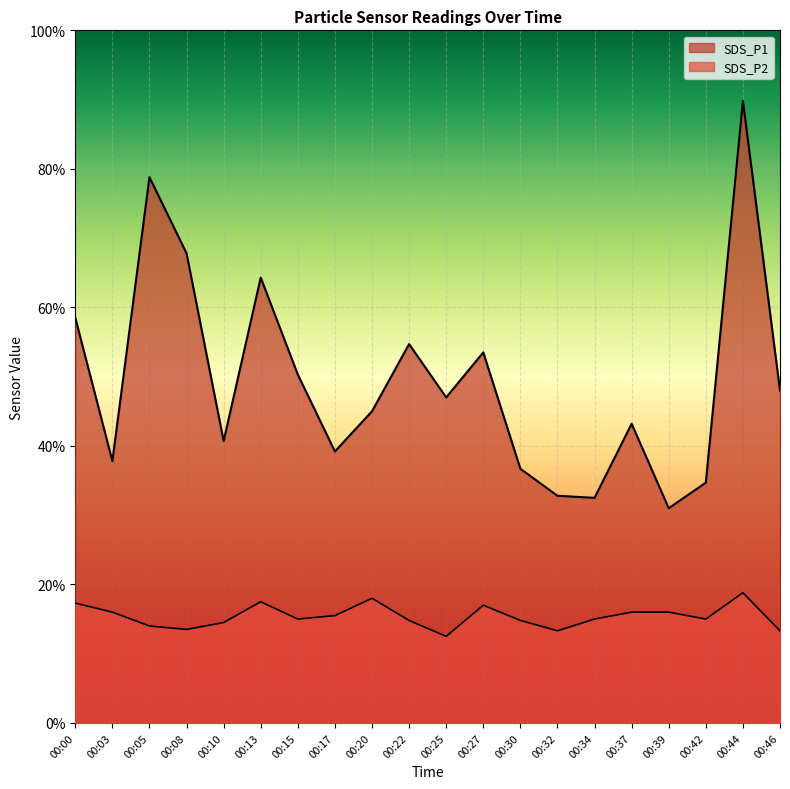

True or false: SDS_P1 and SDS_P2 intersect in this chart.

False